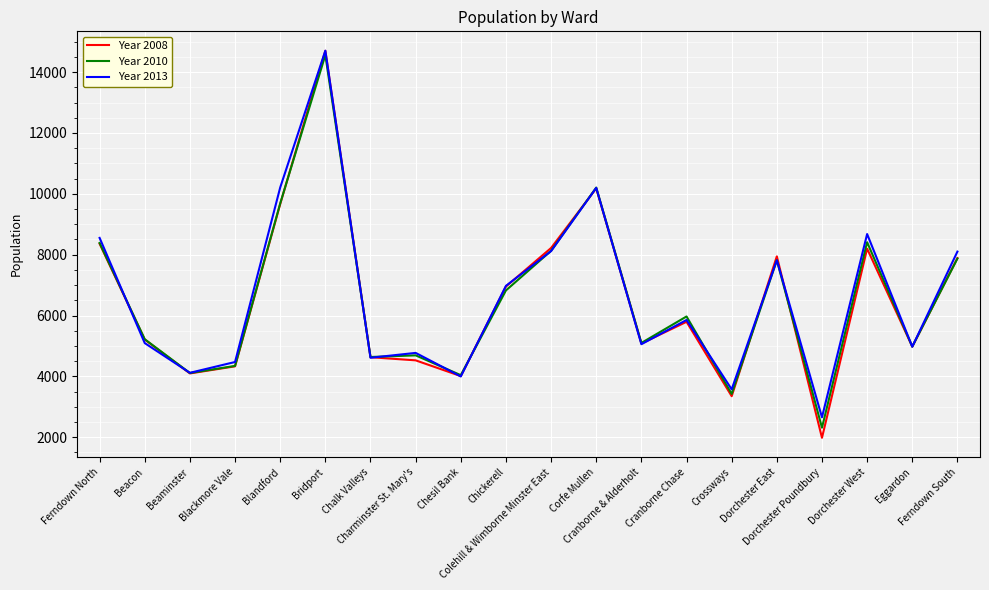

The Year 2013 series shows 22771 at Bridport. True or false?

False